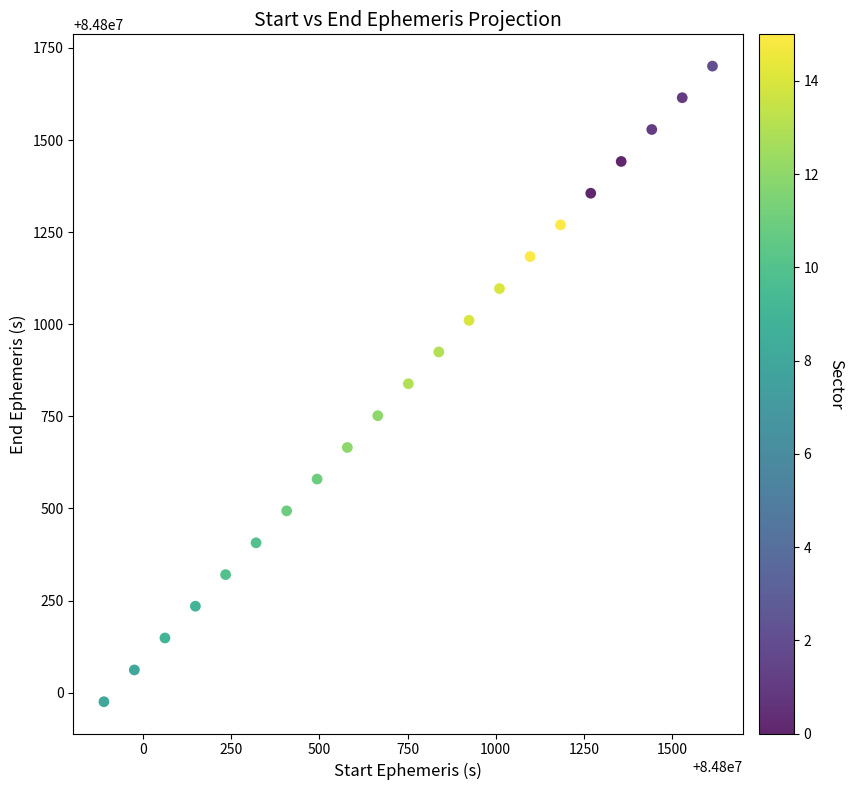

What is the range of Y values (max minus min)?

1725.0